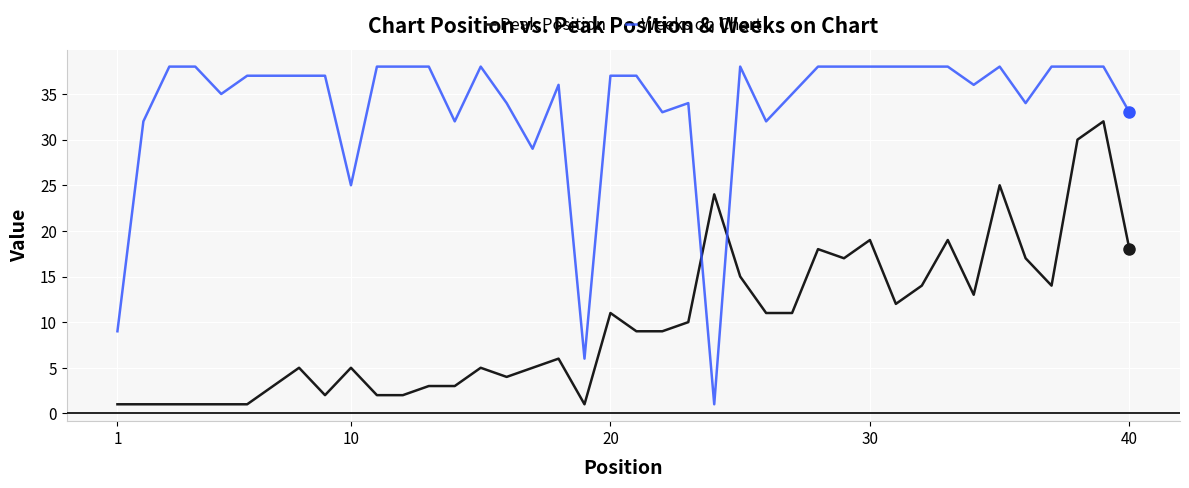

True or false: Weeks on Chart has more than 0 points higher than both neighbors.

True